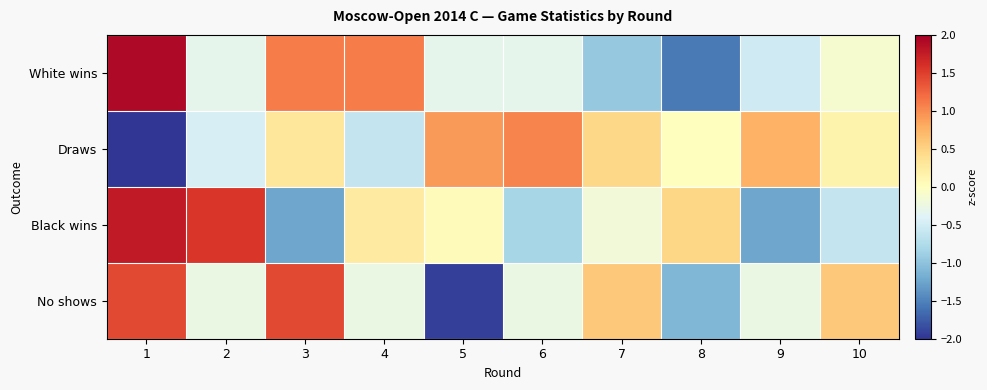

Between 6 and 8, which is larger?

6